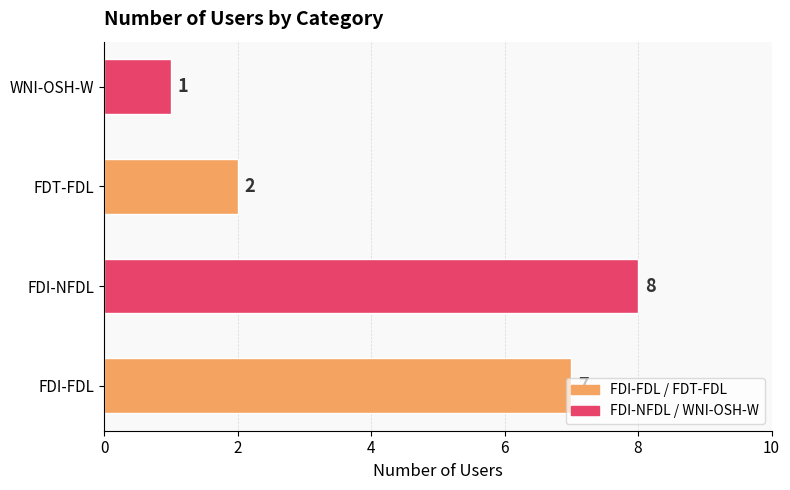

Approximately how many times larger is the value at FDT-FDL compared to WNI-OSH-W?

2.0